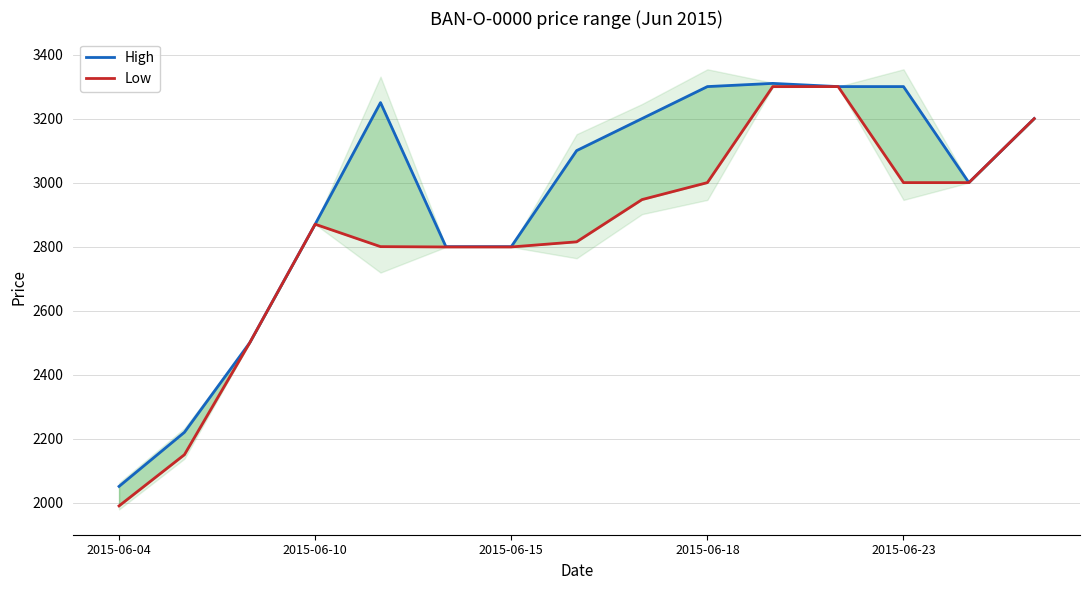

What is the maximum value shown in the chart?

3310